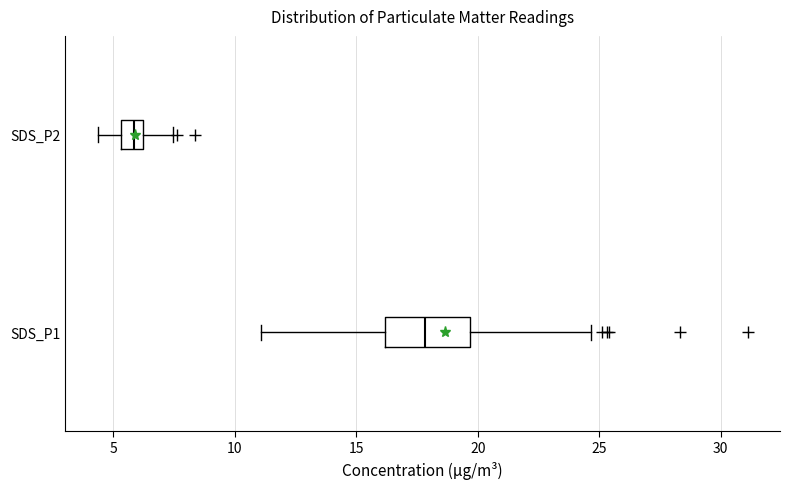

Reading bottom to top, read every box against the x-axis: the position of its median line, the range the box covers, and the ends of its whiskers. The values are not printed on the chart, so give them approximately, as read against the axis.

SDS_P1: median 18.0, box 16.0 to 19.5, whiskers 11.0 to 24.5
SDS_P2: median 6.0 (inside the box), box 5.5 to 6.0, whiskers 4.5 to 7.5